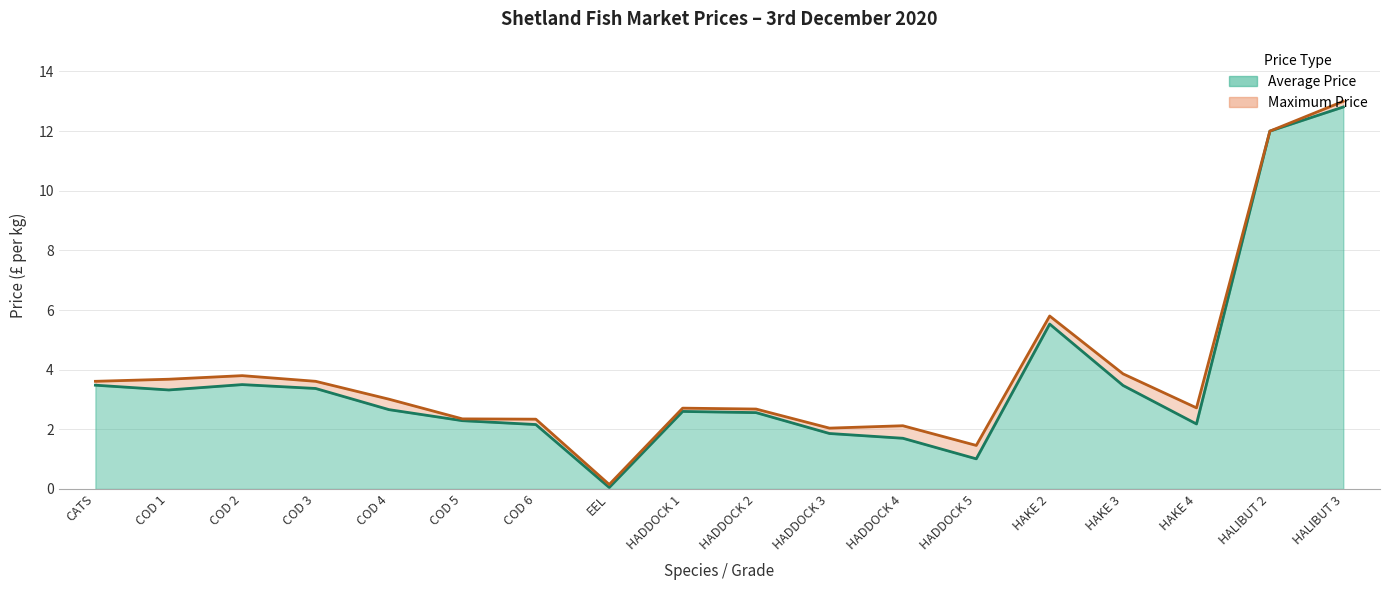

What are all the series names shown in the legend?

Average Price, Maximum Price